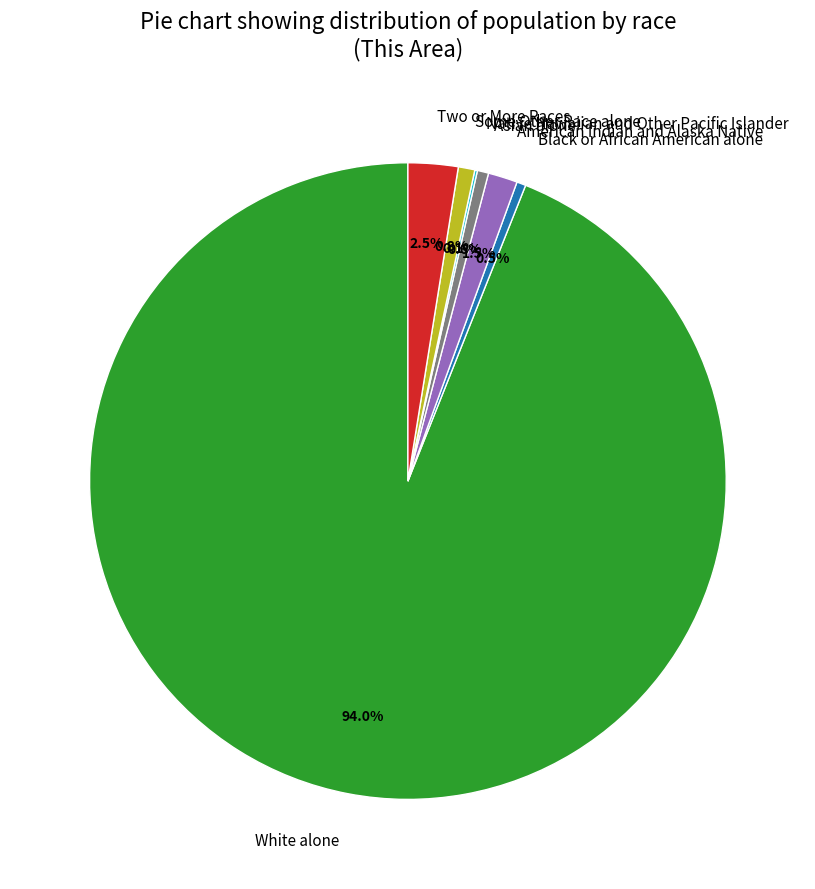

Does American Indian and Alaska Native represent more than half of the total?

No